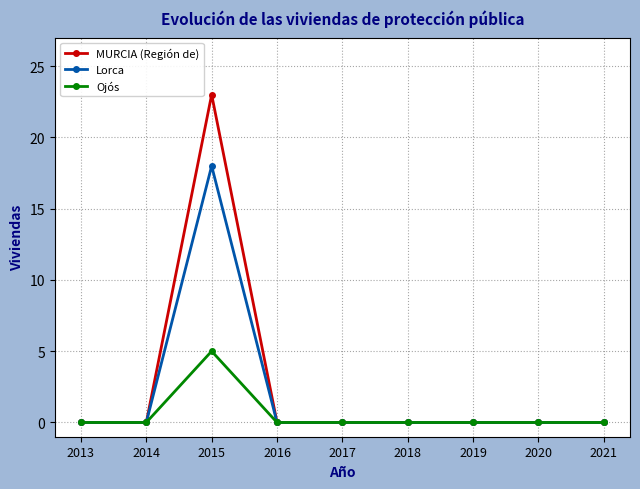

Reading right to left, extract all data points from this chart.

MURCIA (Región de): 2021=0	2020=0	2019=0	2018=0	2017=0	2016=0	2015=23	2014=0	2013=0
Lorca: 2021=0	2020=0	2019=0	2018=0	2017=0	2016=0	2015=18	2014=0	2013=0
Ojós: 2021=0	2020=0	2019=0	2018=0	2017=0	2016=0	2015=5	2014=0	2013=0